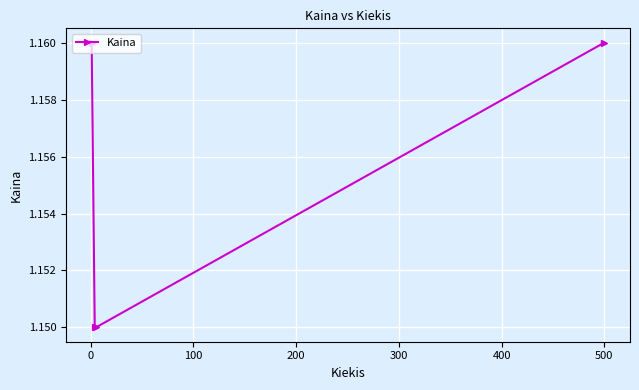

How many values are between 1 and 2?

4